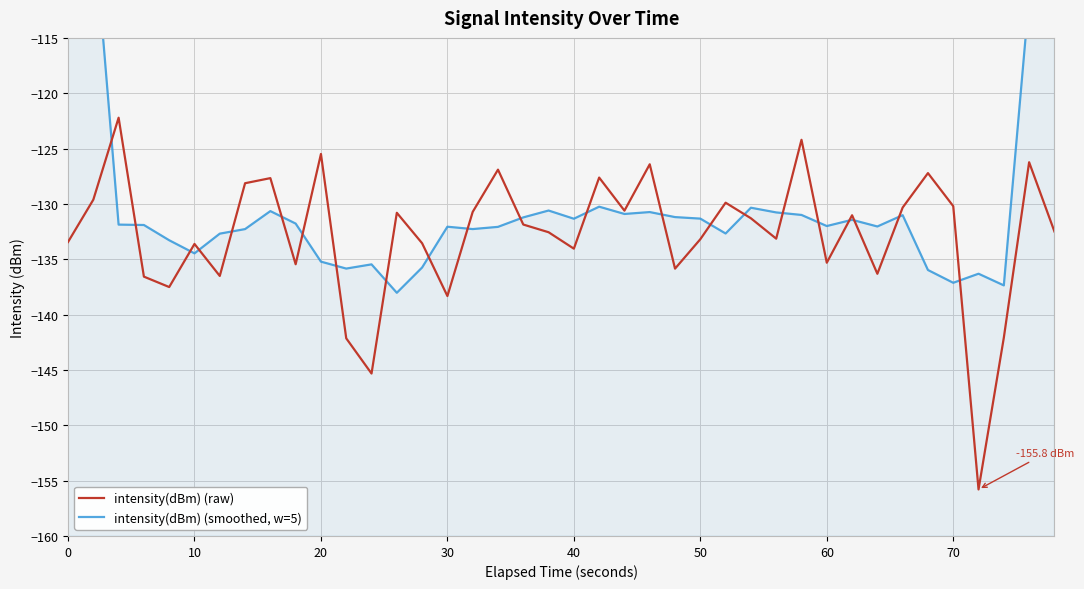

What is the maximum value for intensity(dBm) (raw)?

-122.2